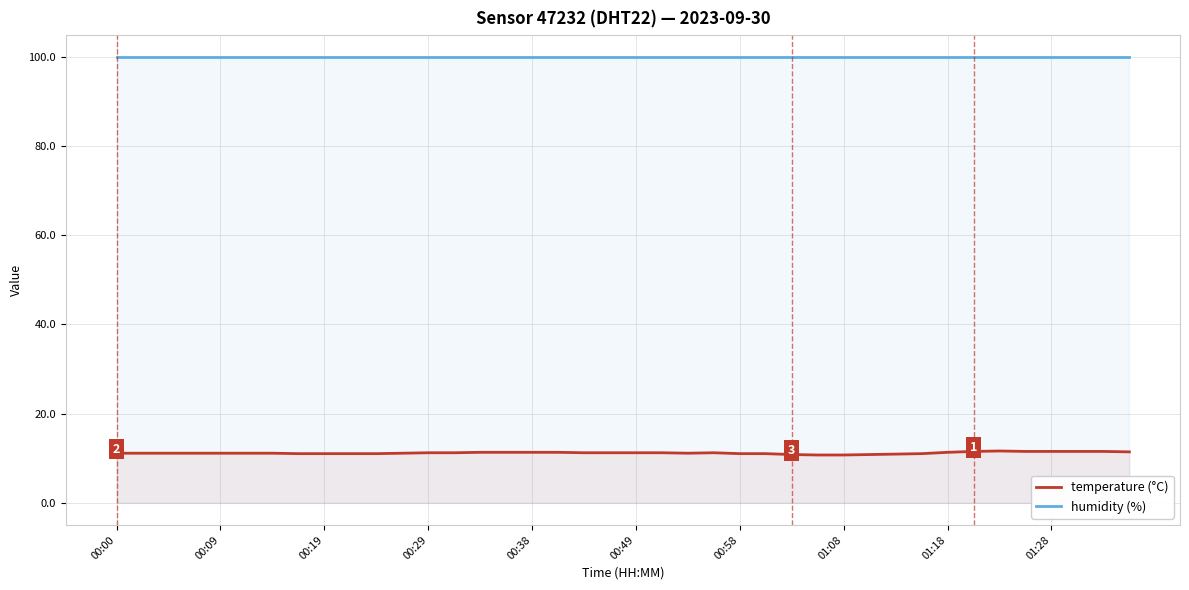

True or false: humidity (%) has more than 0 interior local peaks.

False